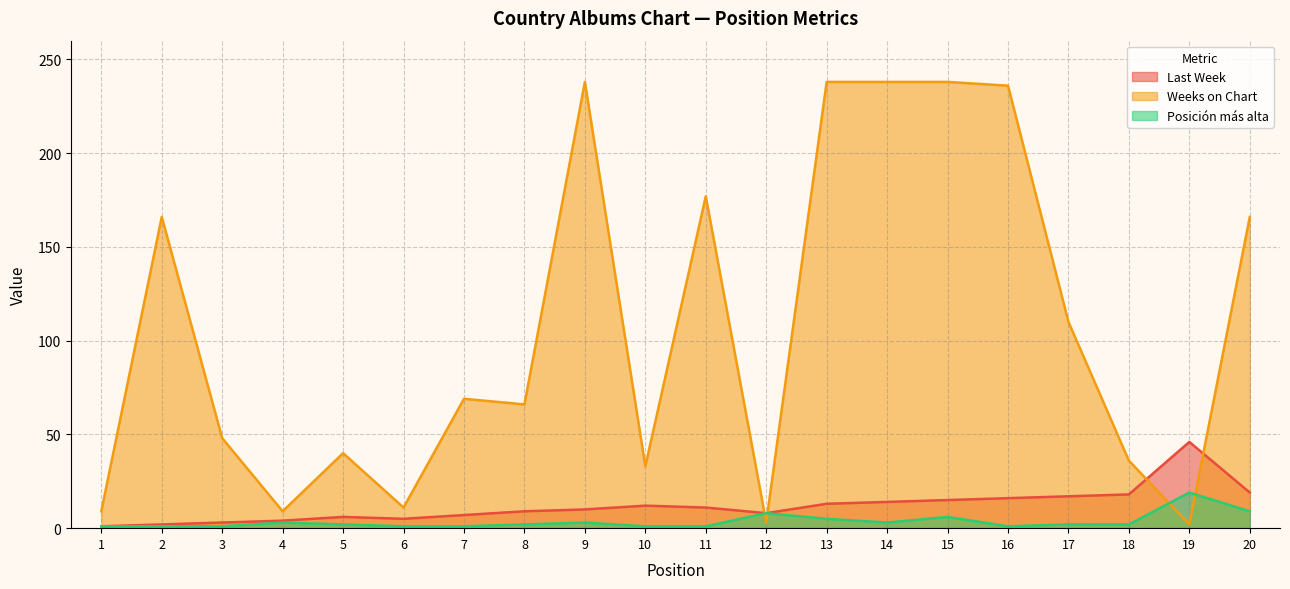

The value of Weeks on Chart at 15 is 418. True or false?

False